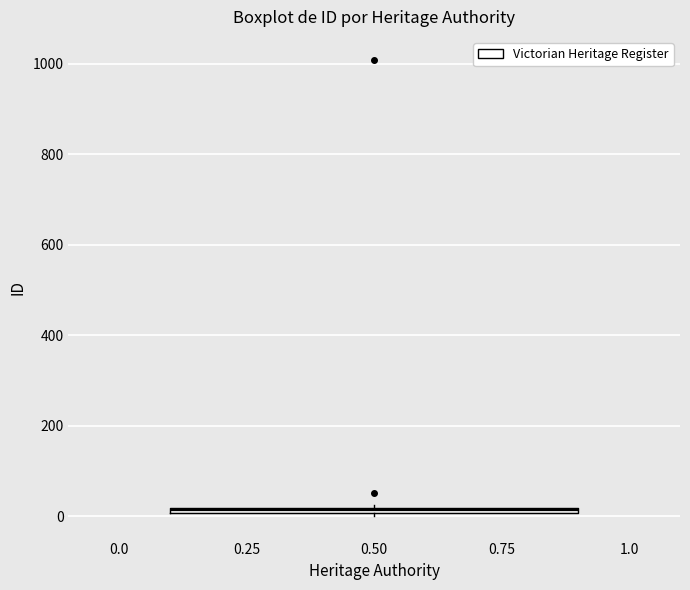

Where is the lower edge of the box at x = 0.50 on the y-axis? The values are not printed on the chart, so give them approximately, as read against the axis.

0